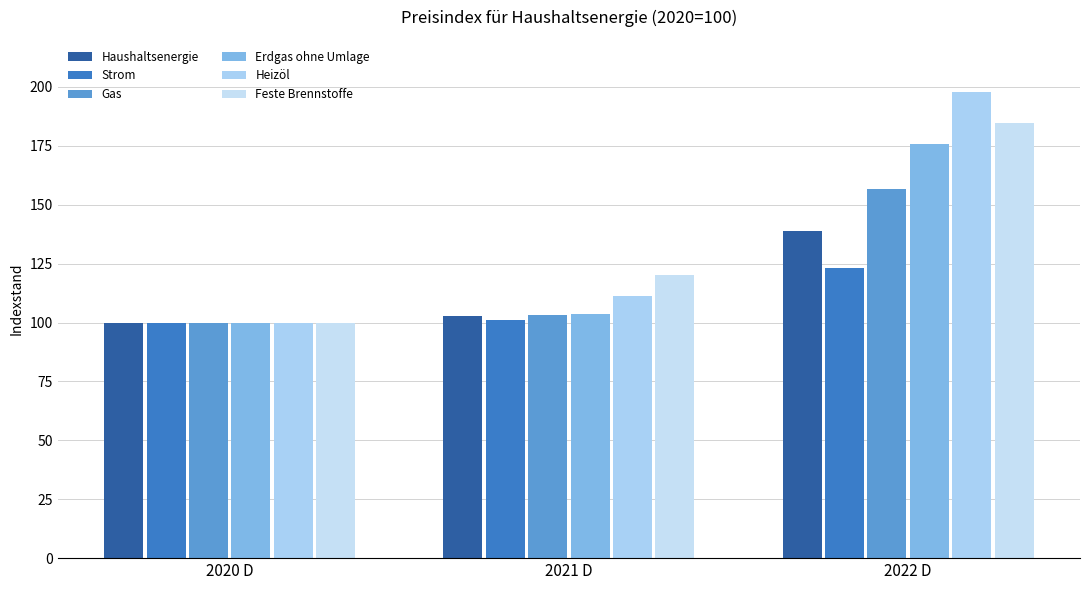

Reading left to right, transcribe all the data shown in this chart.

Haushaltsenergie: 100.0	102.9	138.7
Strom: 100.0	101.0	123.1
Gas: 100.0	103.3	156.5
Erdgas ohne Umlage: 100.0	103.8	175.7
Heizöl: 100.0	111.2	197.7
Feste Brennstoffe: 100.0	120.3	184.9